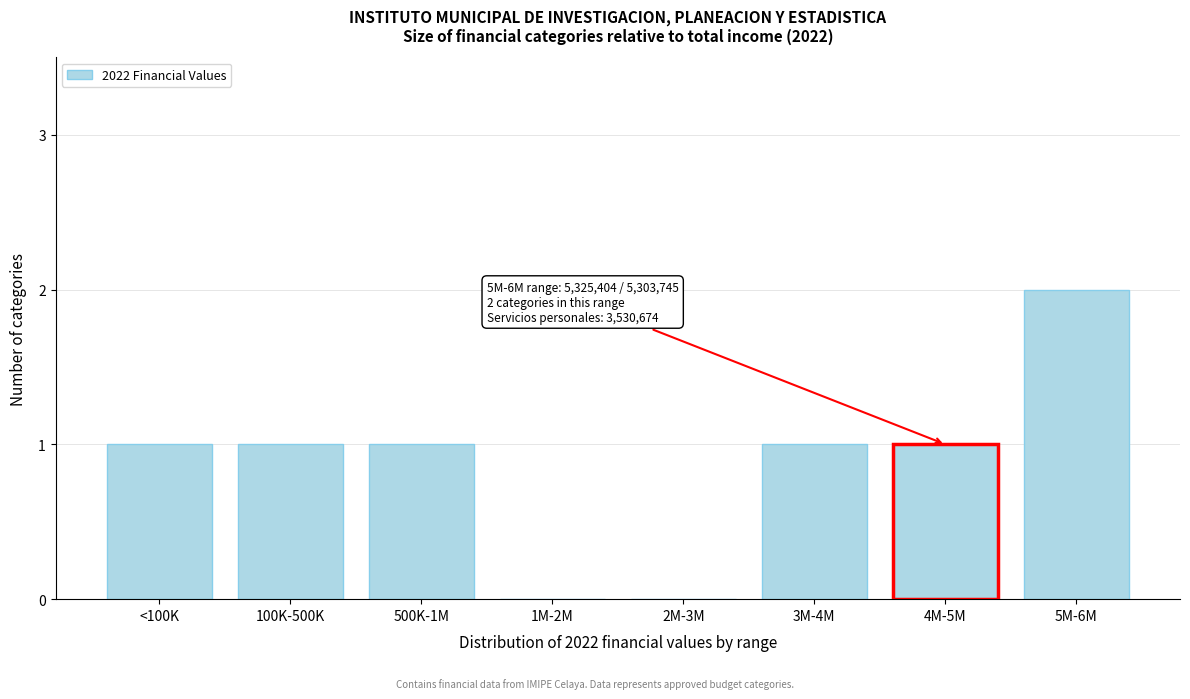

Reading left to right, what are all the values shown in this chart?

<100K=1	100K-500K=1	500K-1M=1	1M-2M=0	2M-3M=0	3M-4M=1	4M-5M=1	5M-6M=2